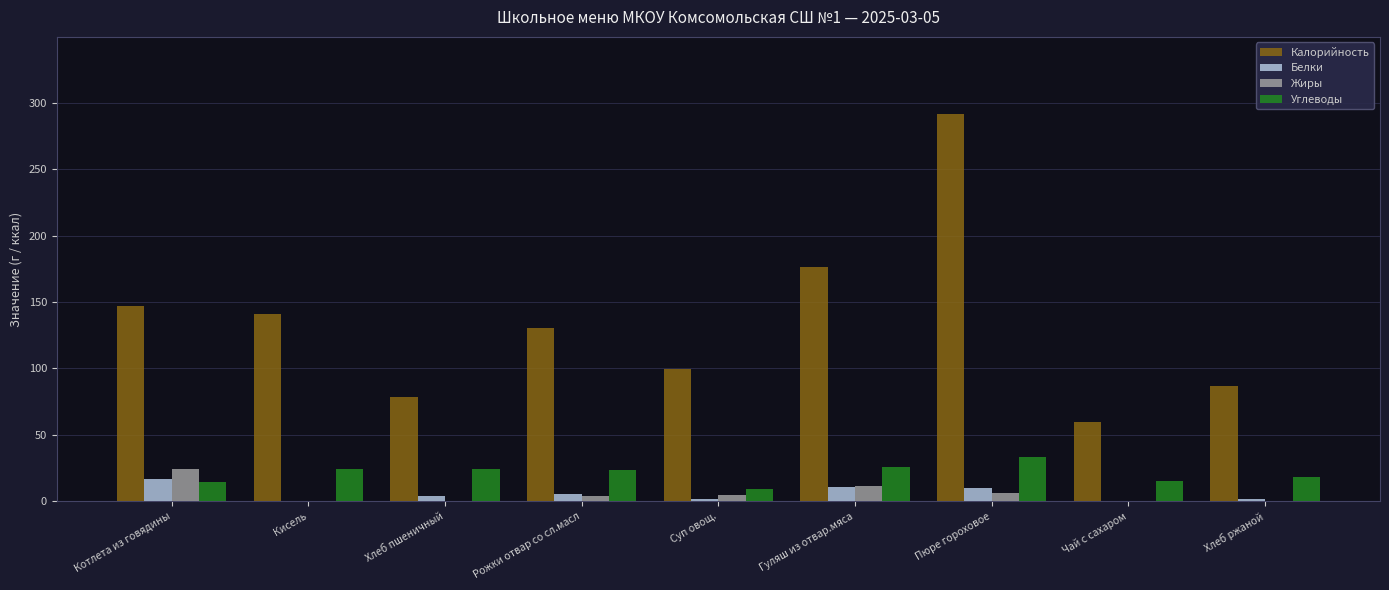

What is the highest value of the Углеводы series?

33.4